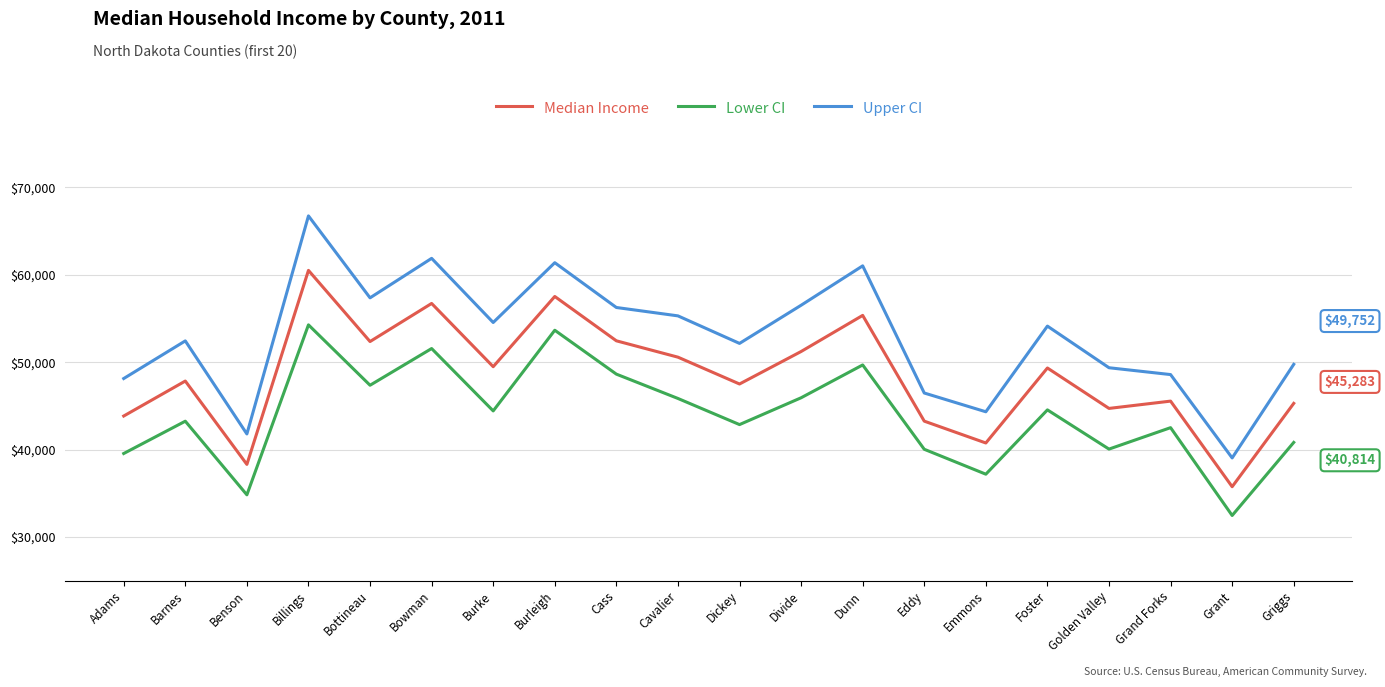

The Upper CI series shows 85324 at Adams. True or false?

False